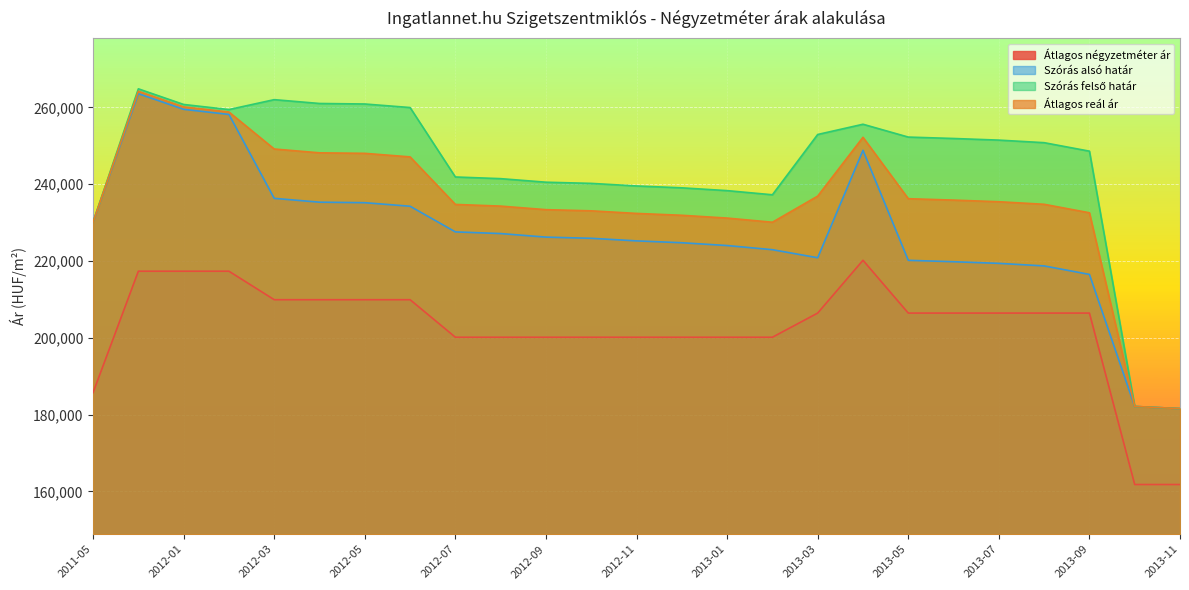

What are all the series names shown in the legend?

Átlagos négyzetméter ár, Szórás alsó határ, Szórás felső határ, Átlagos reál ár